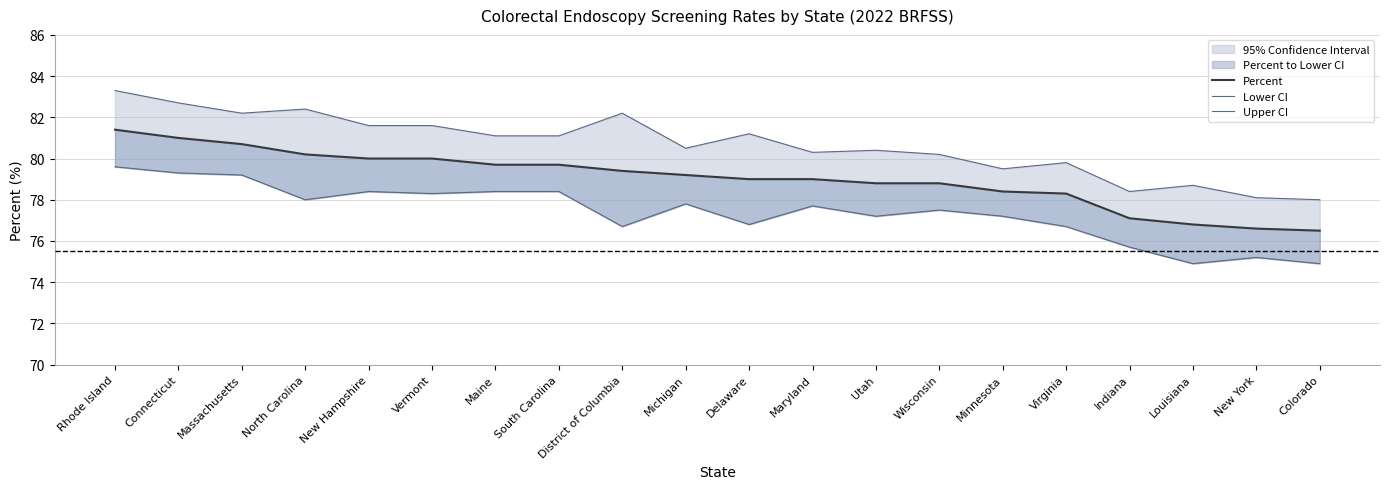

At which label is Lower CI closest to 77?

Delaware